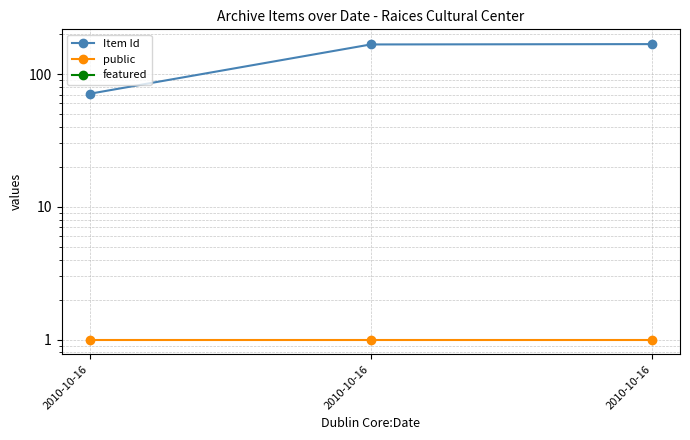

How many values in the Item Id series exceed 167?

1